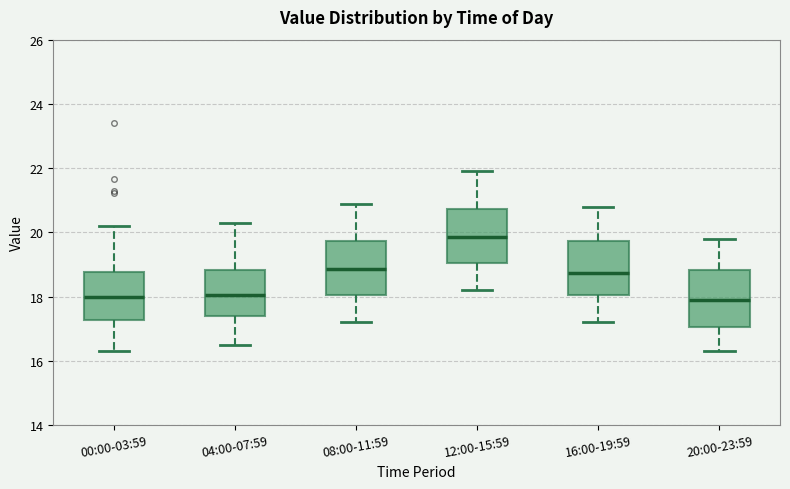

Reading left to right, read every box against the y-axis: the position of its median line, the range the box covers, and the ends of its whiskers. The values are not printed on the chart, so give them approximately, as read against the axis.

00:00-03:59: median 18.0, box 17.2 to 18.8, whiskers 16.4 to 20.2
04:00-07:59: median 18.0, box 17.4 to 18.8, whiskers 16.6 to 20.4
08:00-11:59: median 18.8, box 18.0 to 19.8, whiskers 17.2 to 21.0
12:00-15:59: median 19.8, box 19.0 to 20.8, whiskers 18.2 to 22.0
16:00-19:59: median 18.8, box 18.0 to 19.8, whiskers 17.2 to 20.8
20:00-23:59: median 18.0, box 17.0 to 18.8, whiskers 16.4 to 19.8